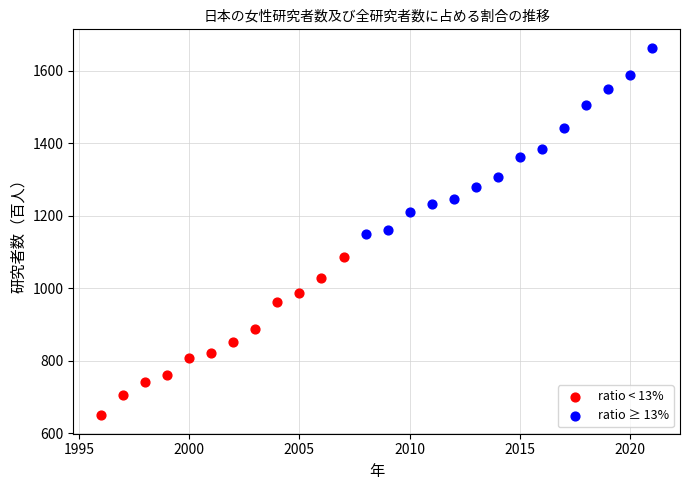

What are all the series names shown in the legend?

ratio < 13%, ratio ≥ 13%